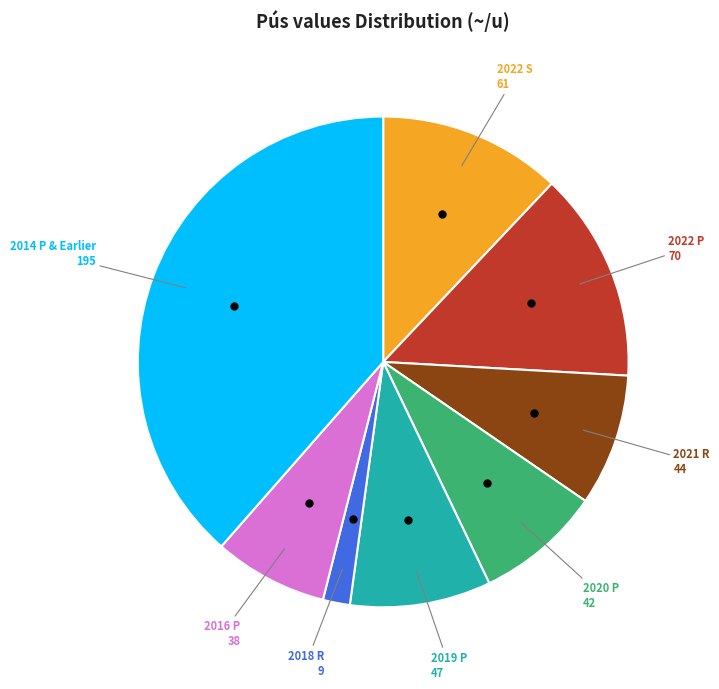

Count the number of slices in the pie.

8